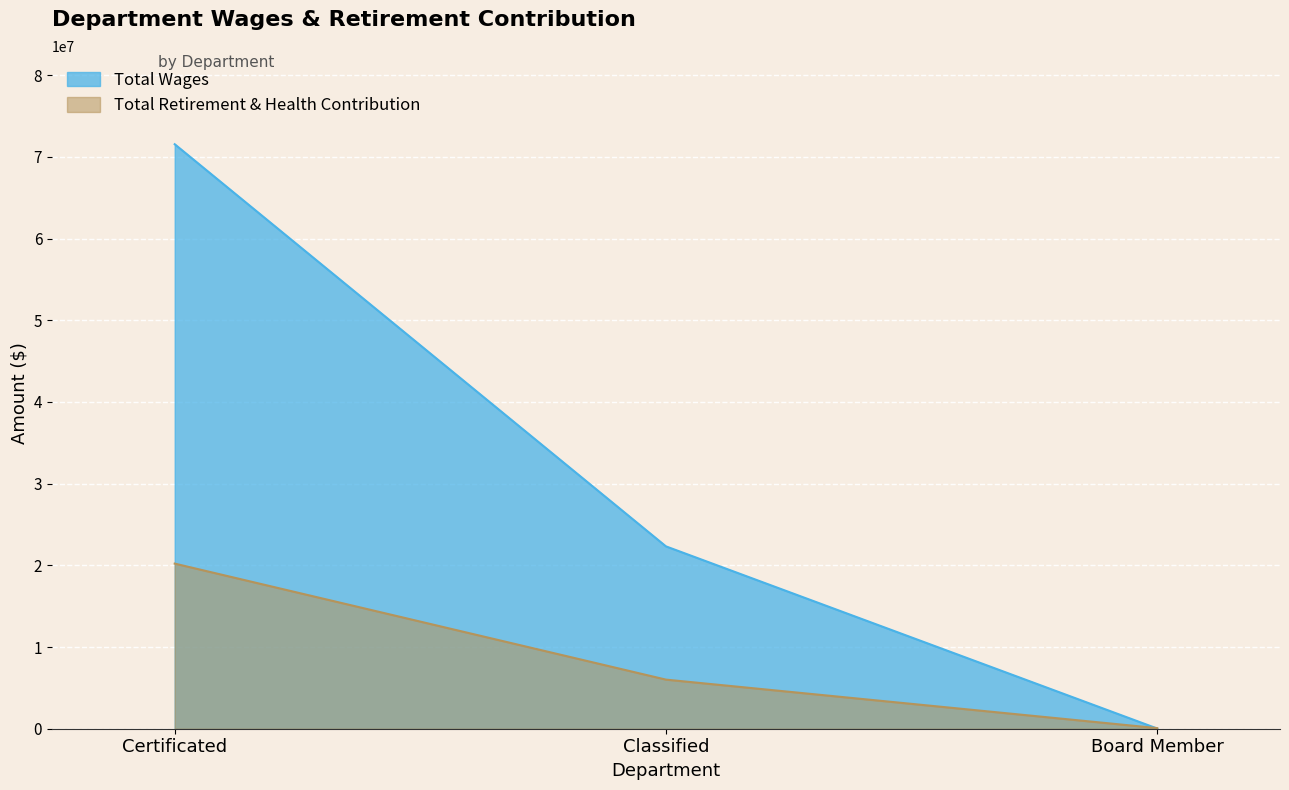

What is the label of the 2nd point from the right?

Classified